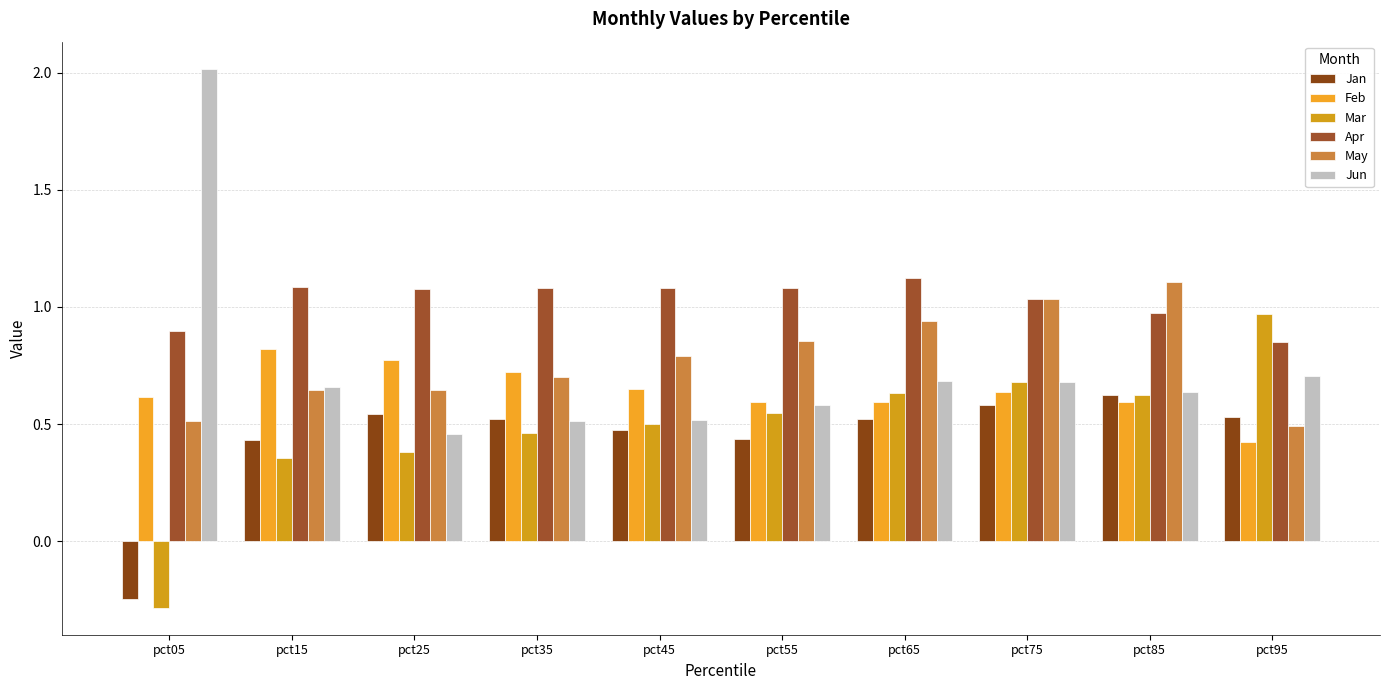

Reading left to right, extract all data points from this chart.

Jan: pct05=-0.2	pct15=0.4	pct25=0.5	pct35=0.5	pct45=0.5	pct55=0.4	pct65=0.5	pct75=0.6	pct85=0.6	pct95=0.5
Feb: pct05=0.6	pct15=0.8	pct25=0.8	pct35=0.7	pct45=0.6	pct55=0.6	pct65=0.6	pct75=0.6	pct85=0.6	pct95=0.4
Mar: pct05=-0.3	pct15=0.4	pct25=0.4	pct35=0.5	pct45=0.5	pct55=0.5	pct65=0.6	pct75=0.7	pct85=0.6	pct95=1.0
Apr: pct05=0.9	pct15=1.1	pct25=1.1	pct35=1.1	pct45=1.1	pct55=1.1	pct65=1.1	pct75=1.0	pct85=1.0	pct95=0.8
May: pct05=0.5	pct15=0.6	pct25=0.6	pct35=0.7	pct45=0.8	pct55=0.9	pct65=0.9	pct75=1.0	pct85=1.1	pct95=0.5
Jun: pct05=2.0	pct15=0.7	pct25=0.5	pct35=0.5	pct45=0.5	pct55=0.6	pct65=0.7	pct75=0.7	pct85=0.6	pct95=0.7